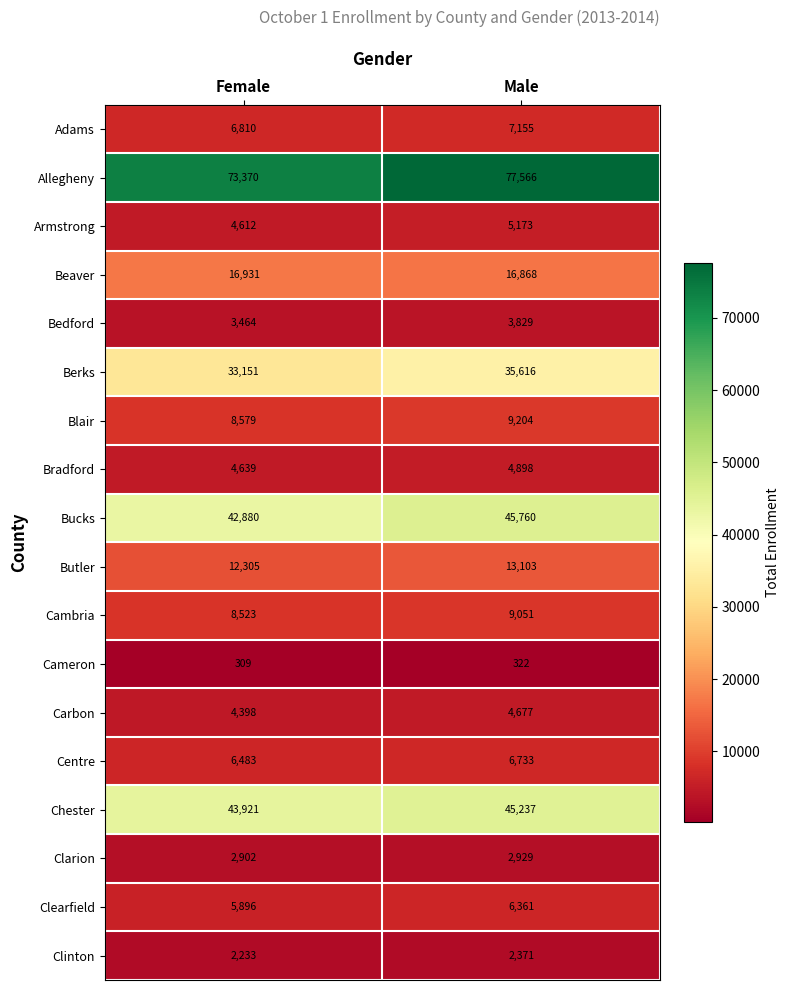

The value of Butler at Male is 8072. True or false?

False